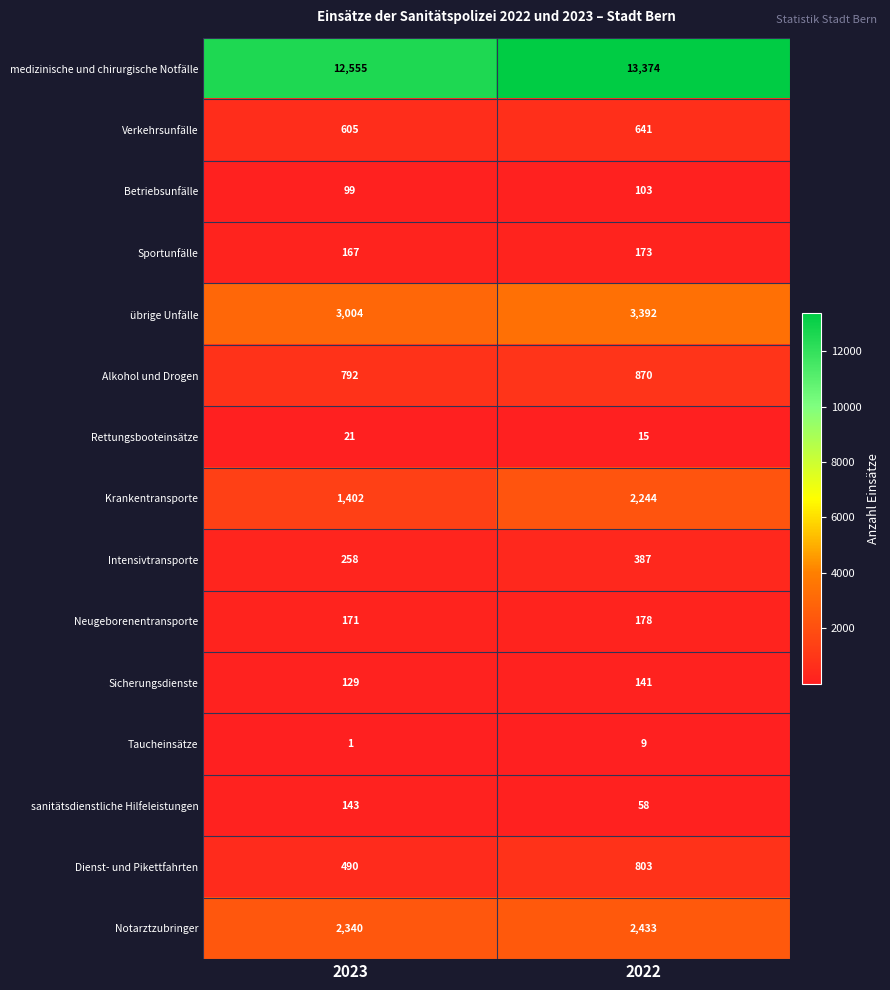

At how many categories does at least one series exceed 5162?

2